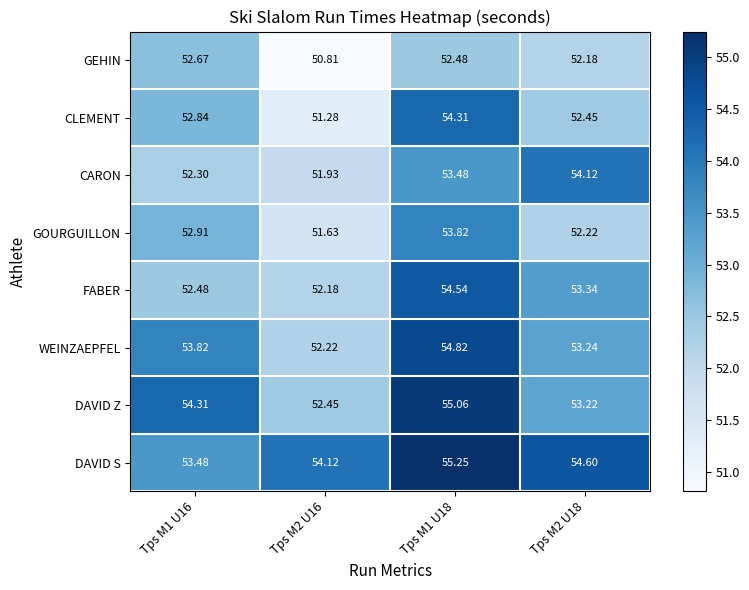

Rank the series by their maximum value, from highest to lowest.

DAVID S, DAVID Z, WEINZAEPFEL, FABER, CLEMENT, CARON, GOURGUILLON, GEHIN